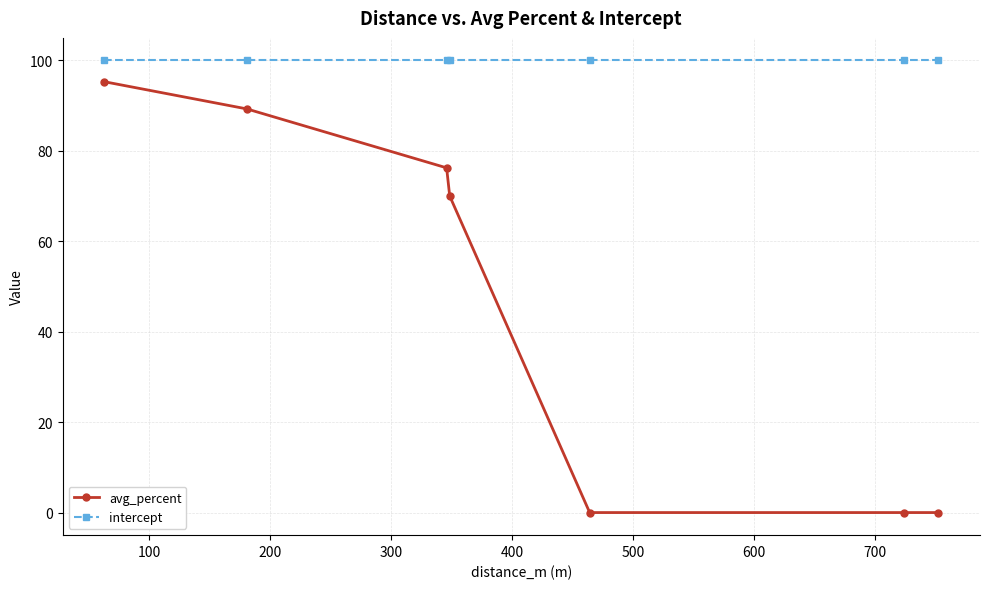

What is the difference between the second highest and minimum values in the avg_percent series?

89.3